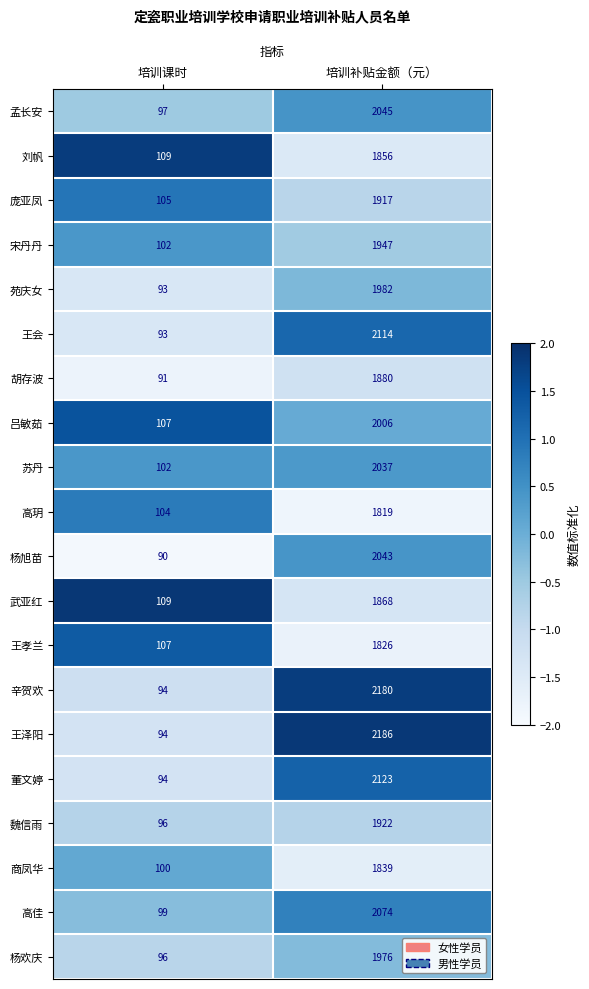

At which label is 庞亚凤 closest to 1011?

培训课时